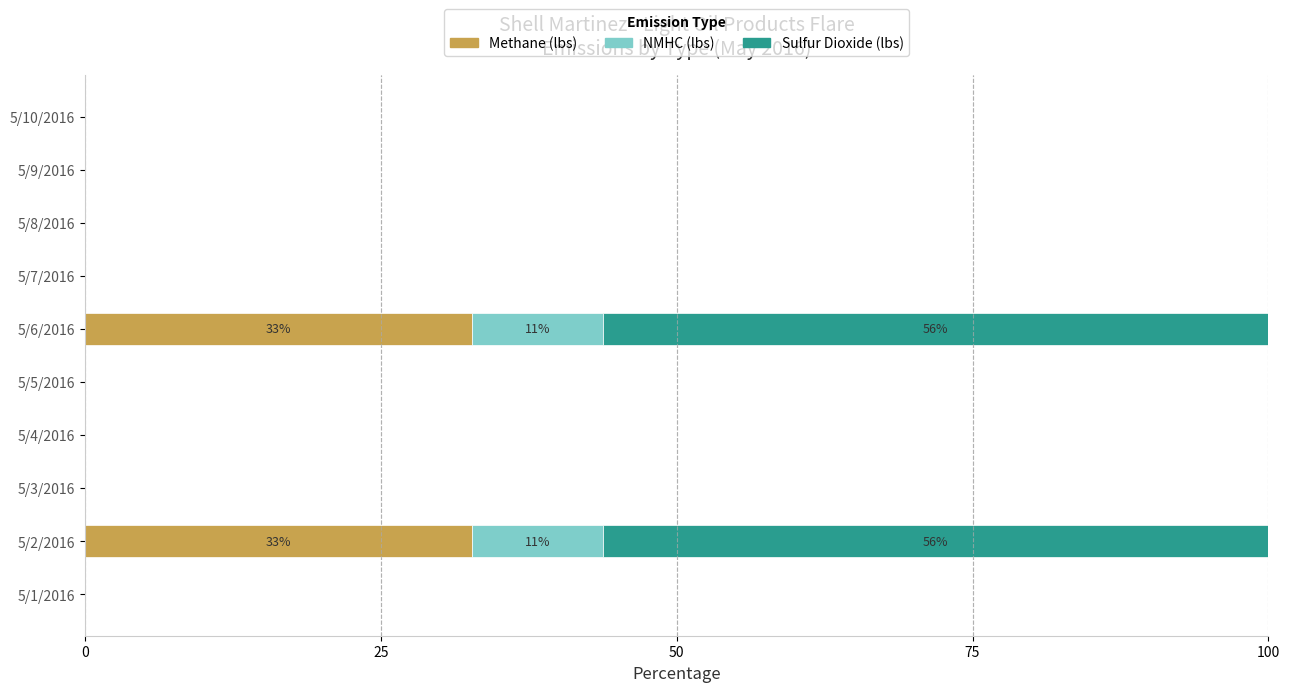

Is it true that Methane (lbs) equals 32.7 at 5/6/2016?

True